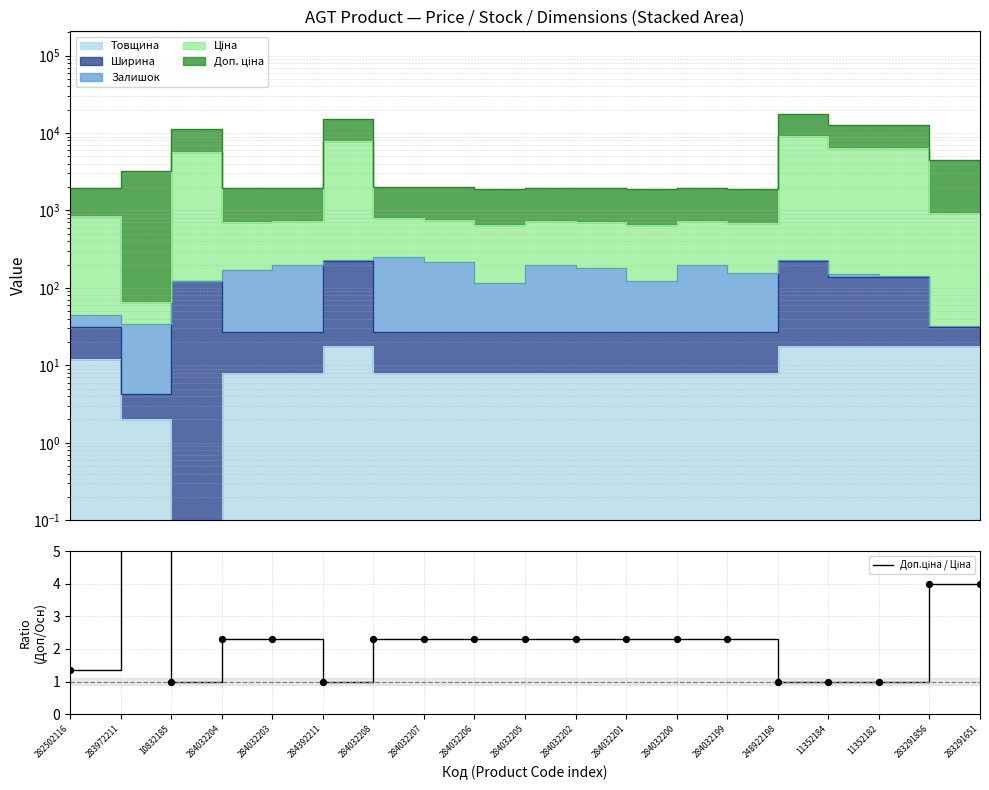

What is the change in value from 283972211 to 284032208?

-97.7